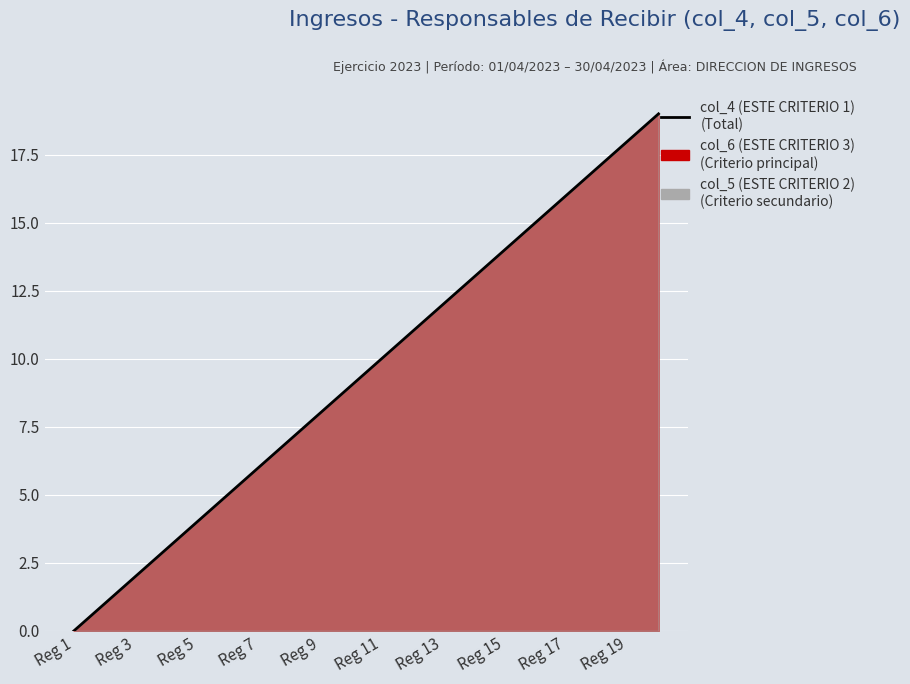

What is the difference between the values at Reg 11 and Reg 5?

6